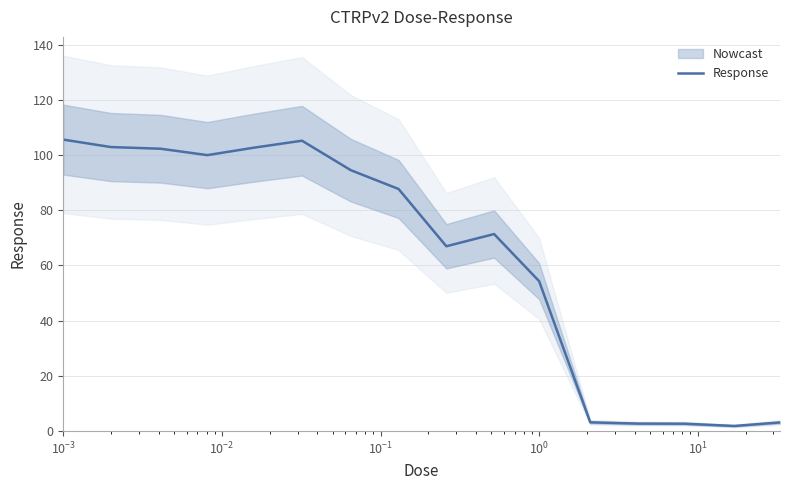

What is the highest value of the Response series?

105.6